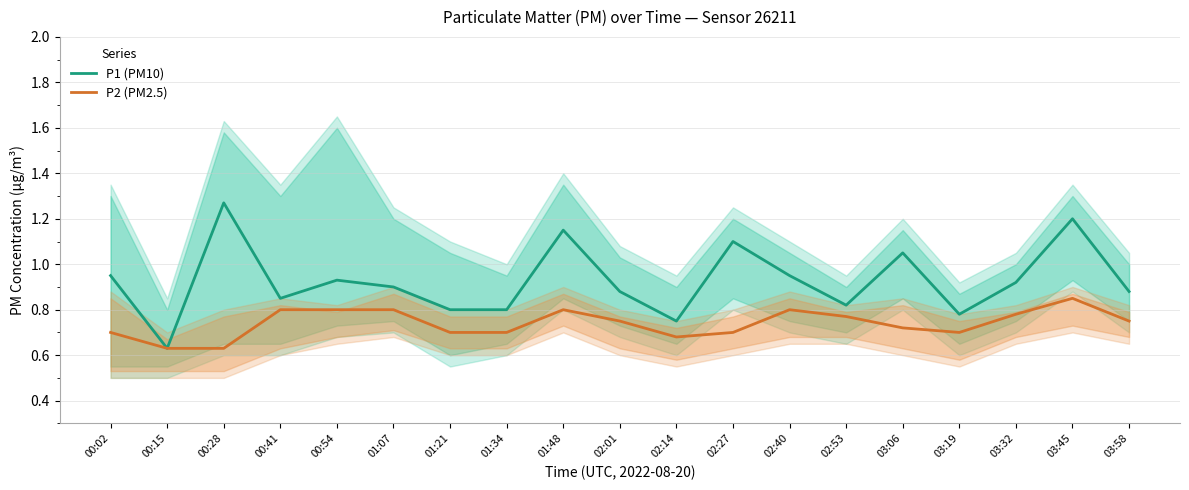

At which label is P1 (PM10) closest to 0?

00:15